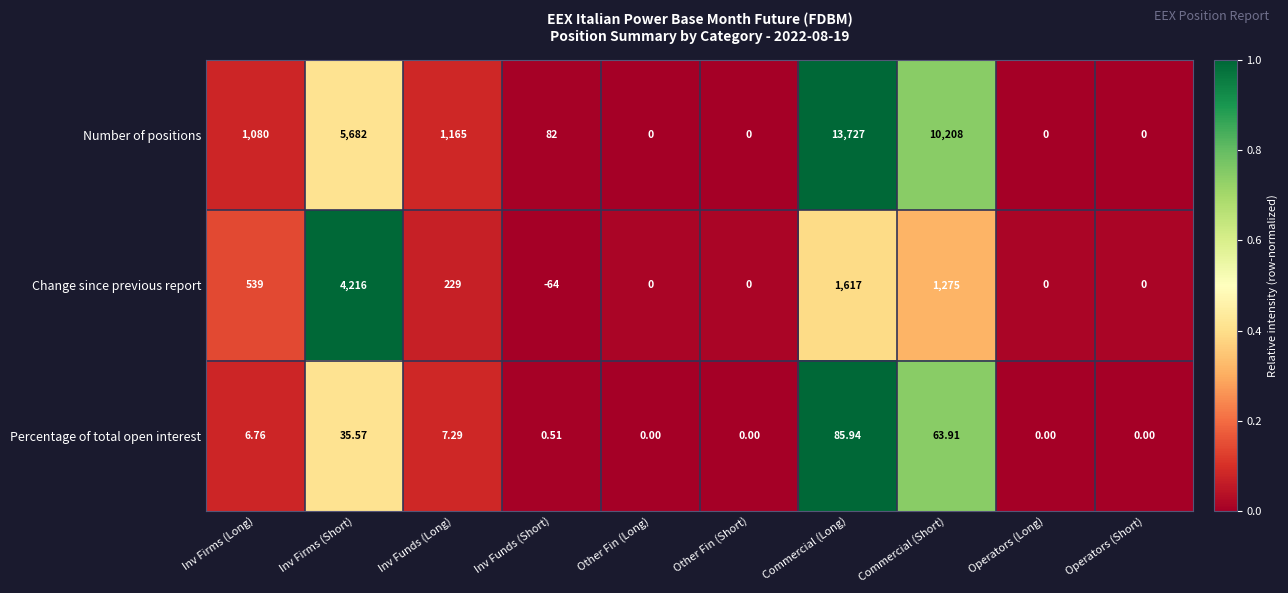

List the series in order of their peak value, lowest first.

Percentage of total open interest, Change since previous report, Number of positions